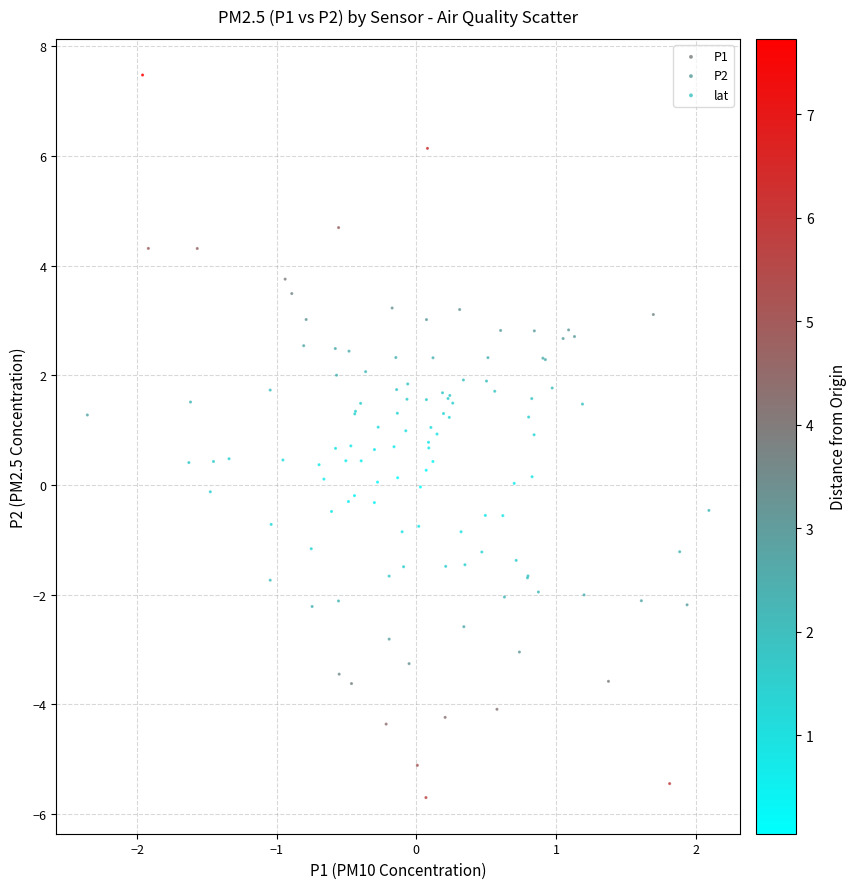

Which series contains the highest Y value?

P1